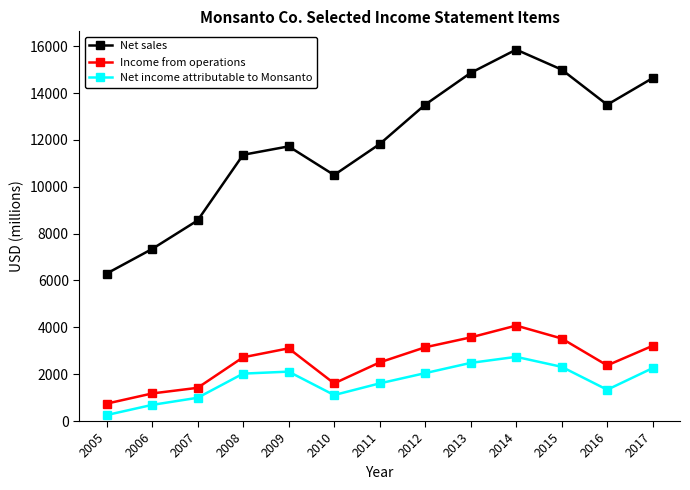

Which category has the lowest value in the Income from operations series?

2005